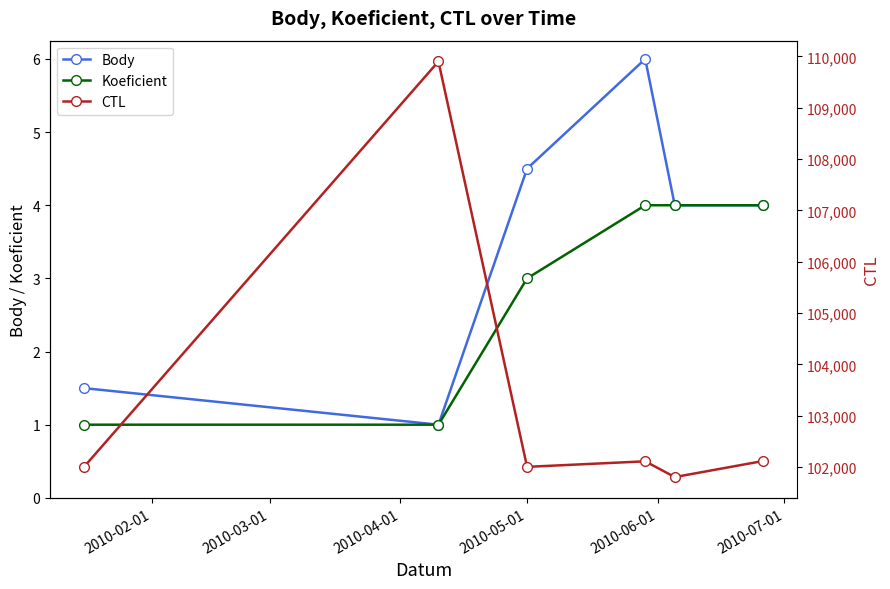

True or false: Koeficient and Body intersect in this chart.

False